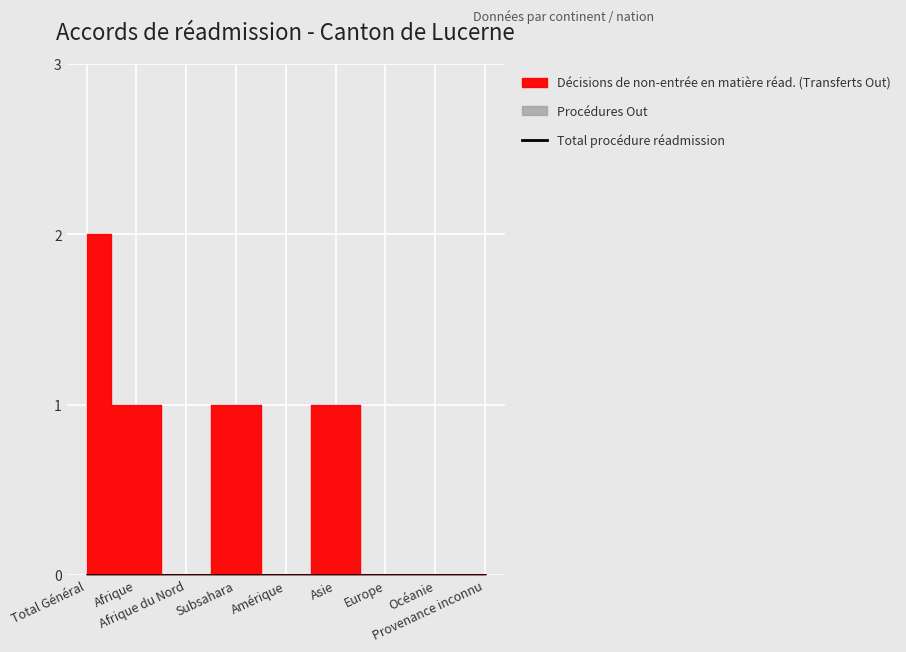

Which category has the highest value in the Décisions de non-entrée en matière réad. (Transferts Out) series?

Total Général